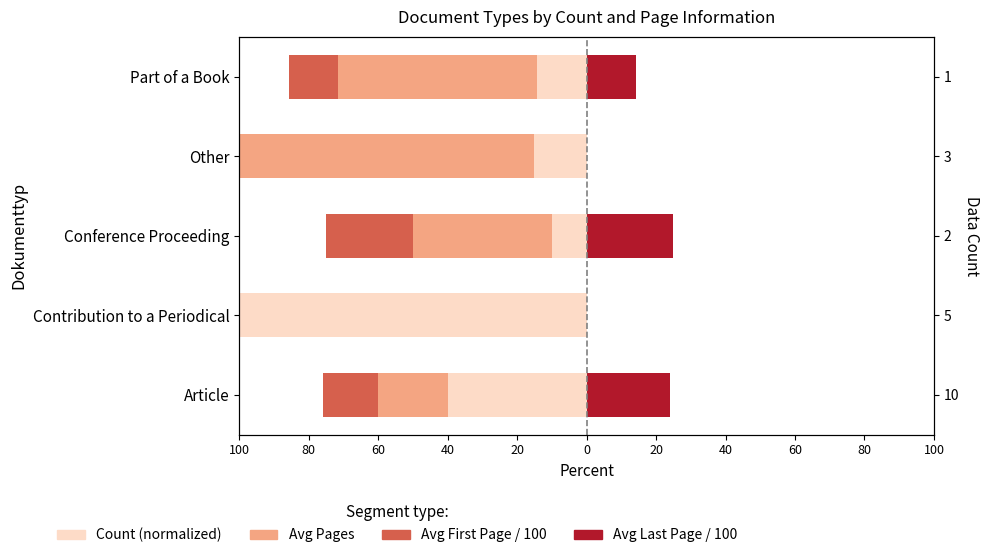

True or false: Avg First/100 has a value of 8.6 at Contribution to a Periodical.

False